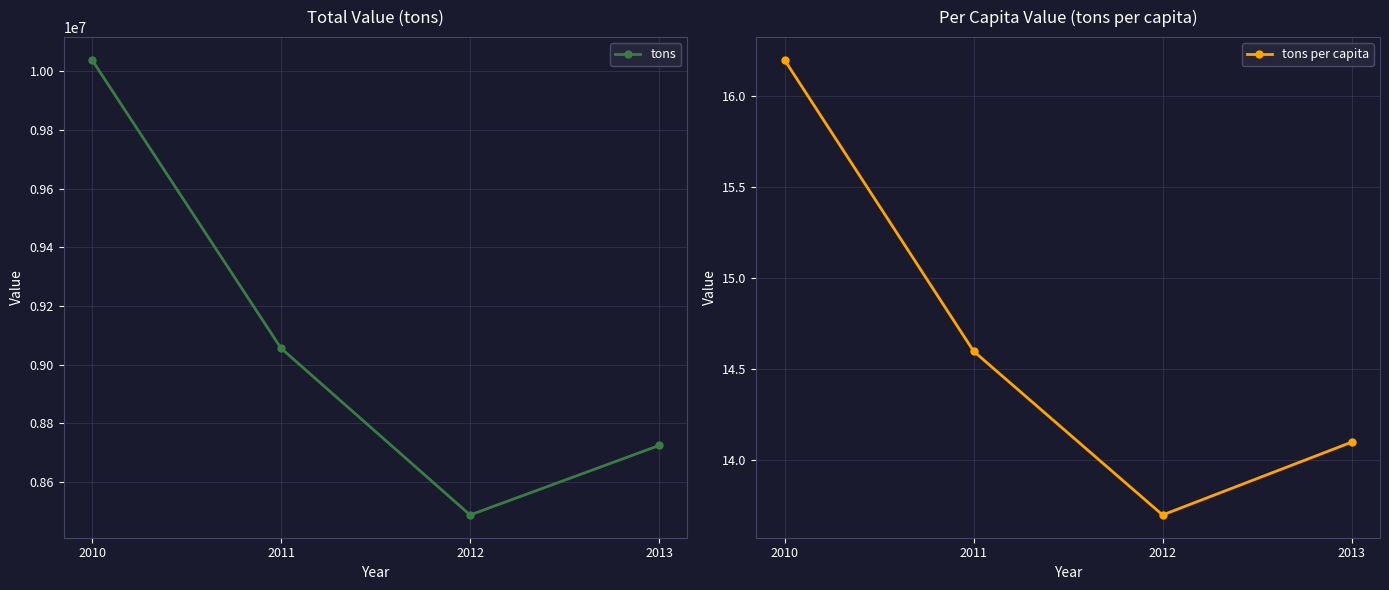

Between 2011 and 2013, which series saw the biggest shift?

tons